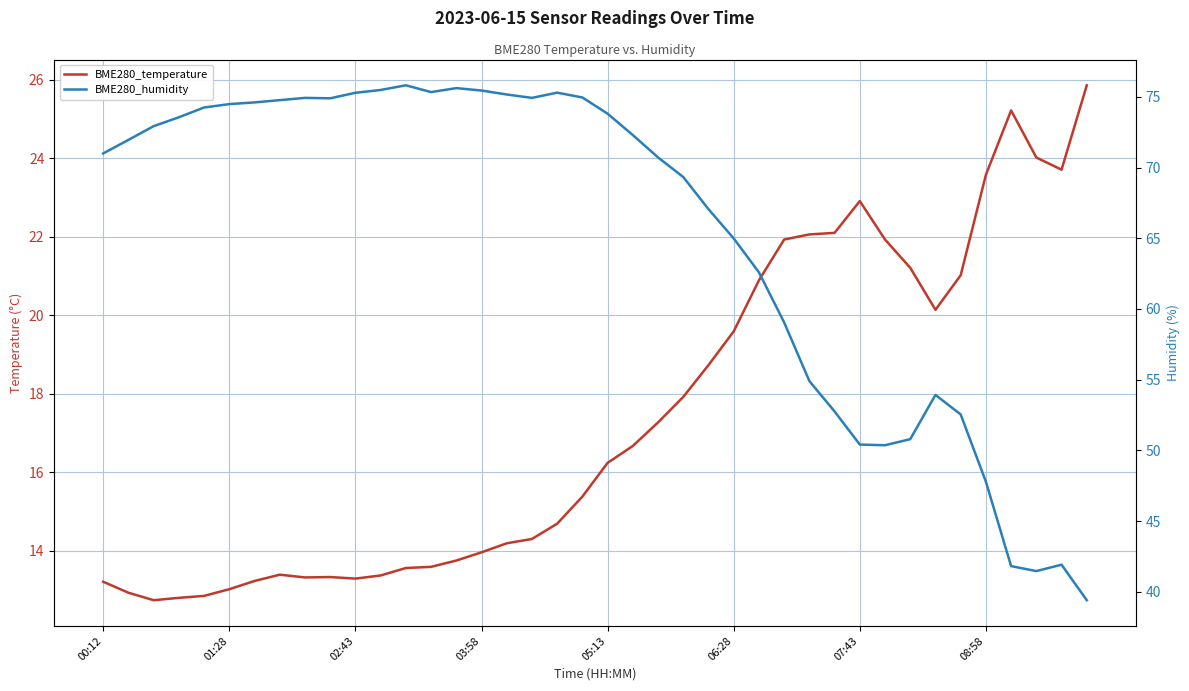

What are all the series names shown in the legend?

BME280_temperature, BME280_humidity